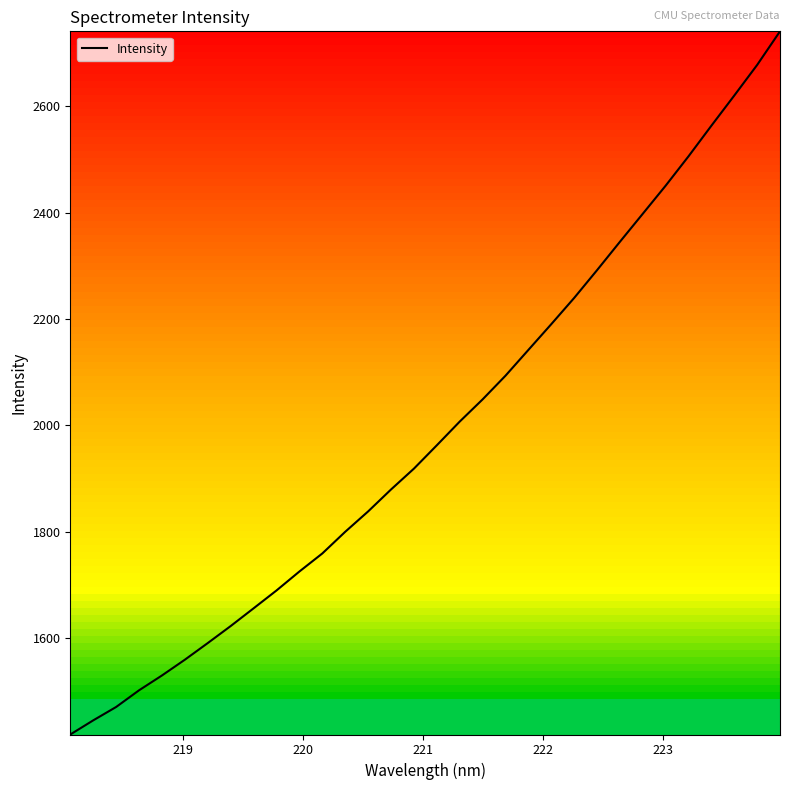

How many lines are shown in the chart?

1